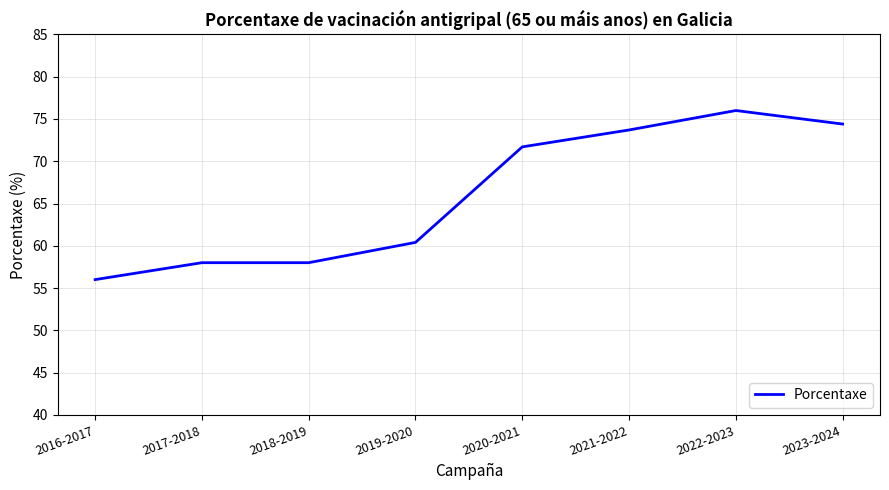

What position from the left is 2019-2020?

4